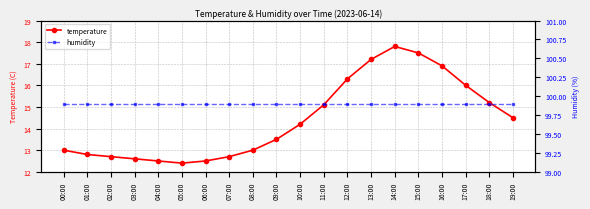

True or false: temperature has a value of 13.5 at 09:00.

True